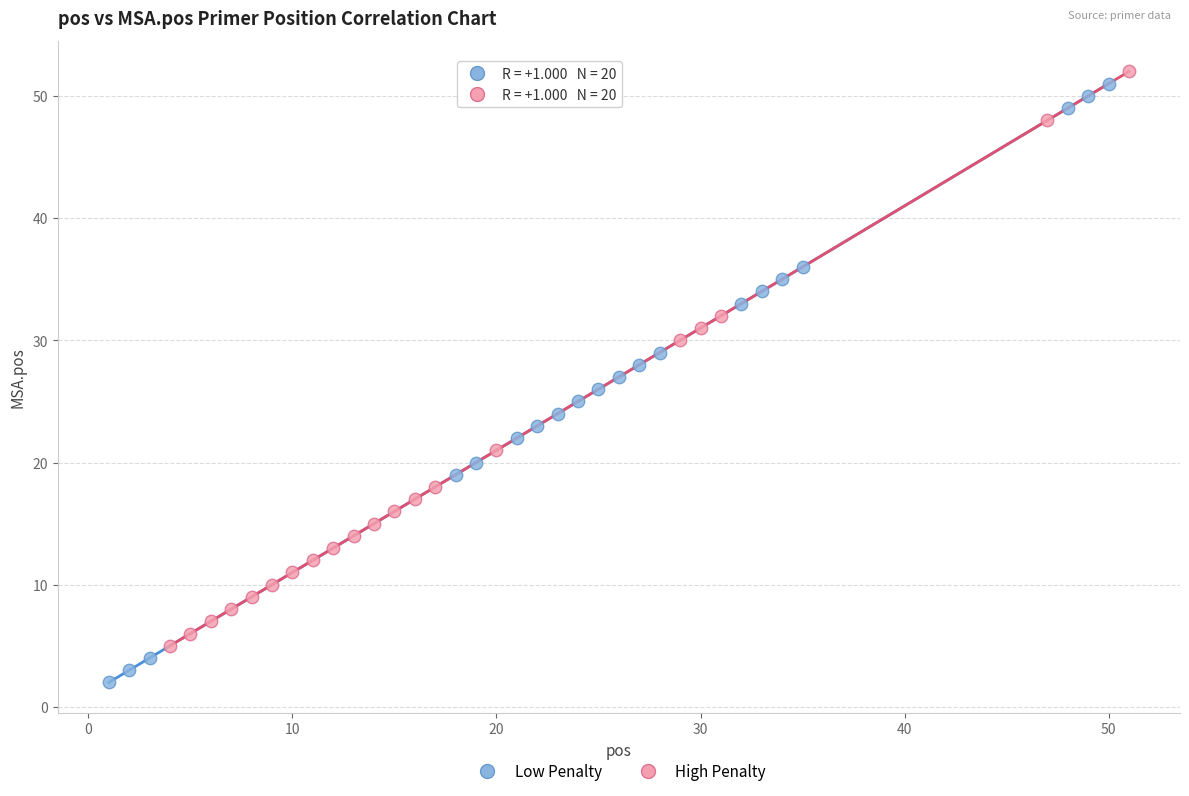

What are all the series names shown in the legend?

Low Penalty, High Penalty